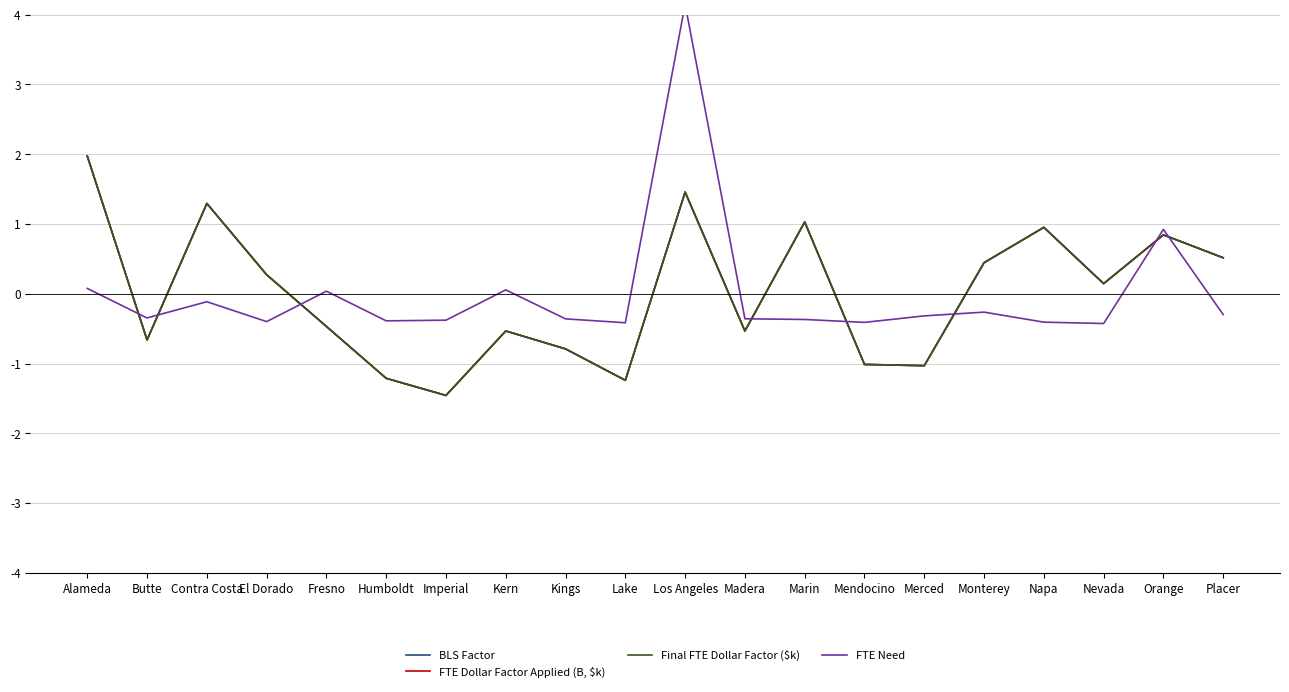

Count the number of data series in this chart.

4